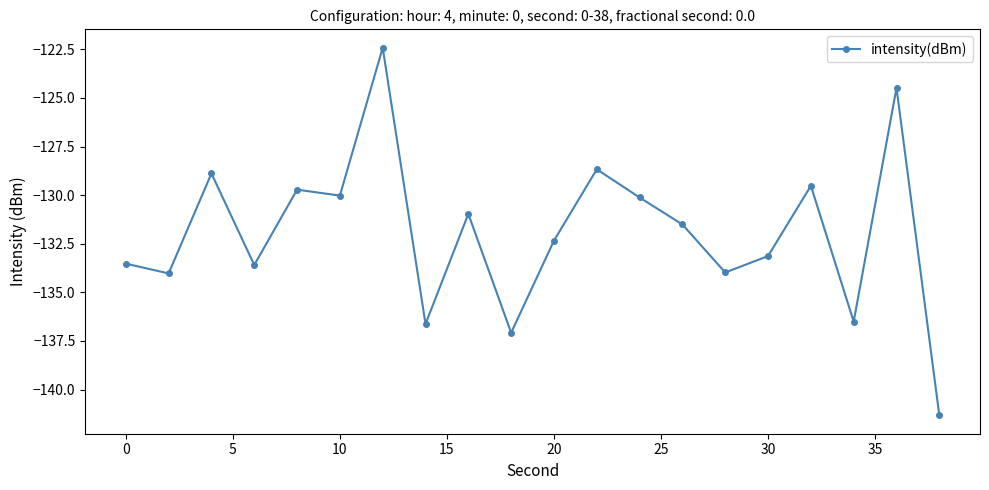

What is the minimum value shown in the chart?

-141.3